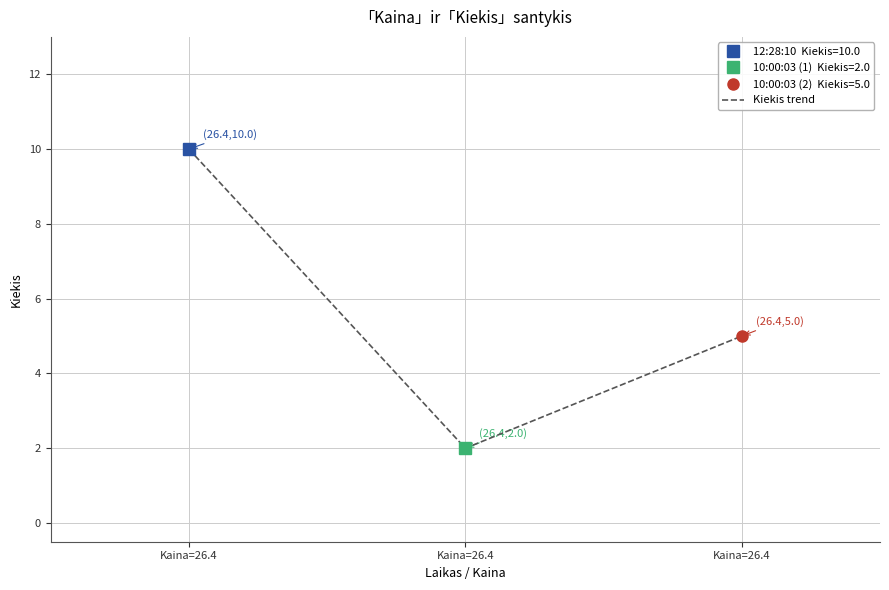

Reading right to left, transcribe all the data shown in this chart.

5	2	10